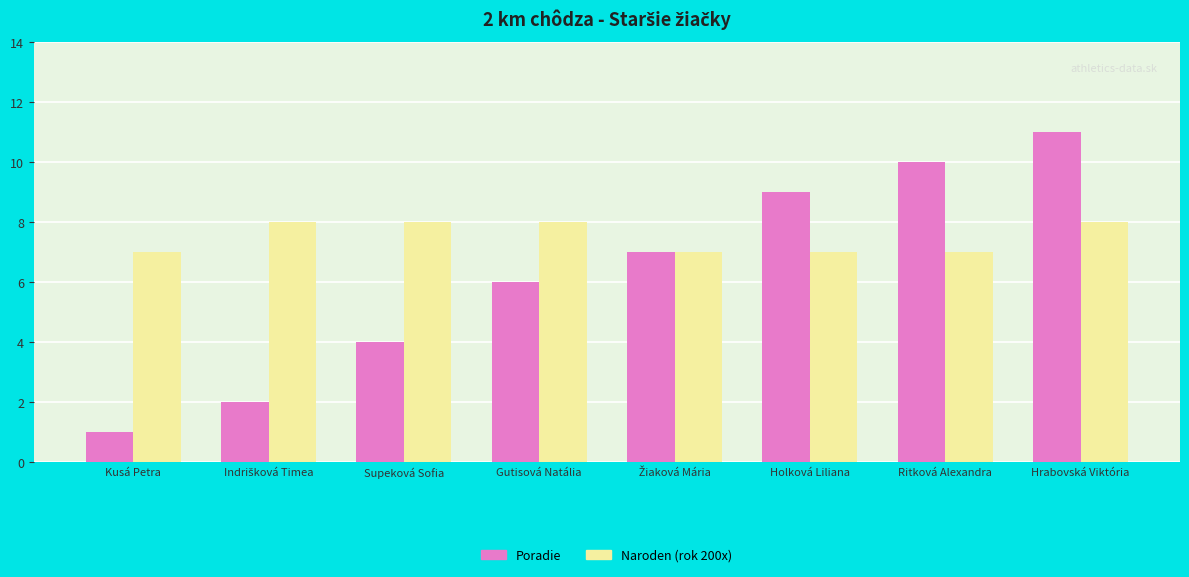

How many categories are shown in the chart?

8